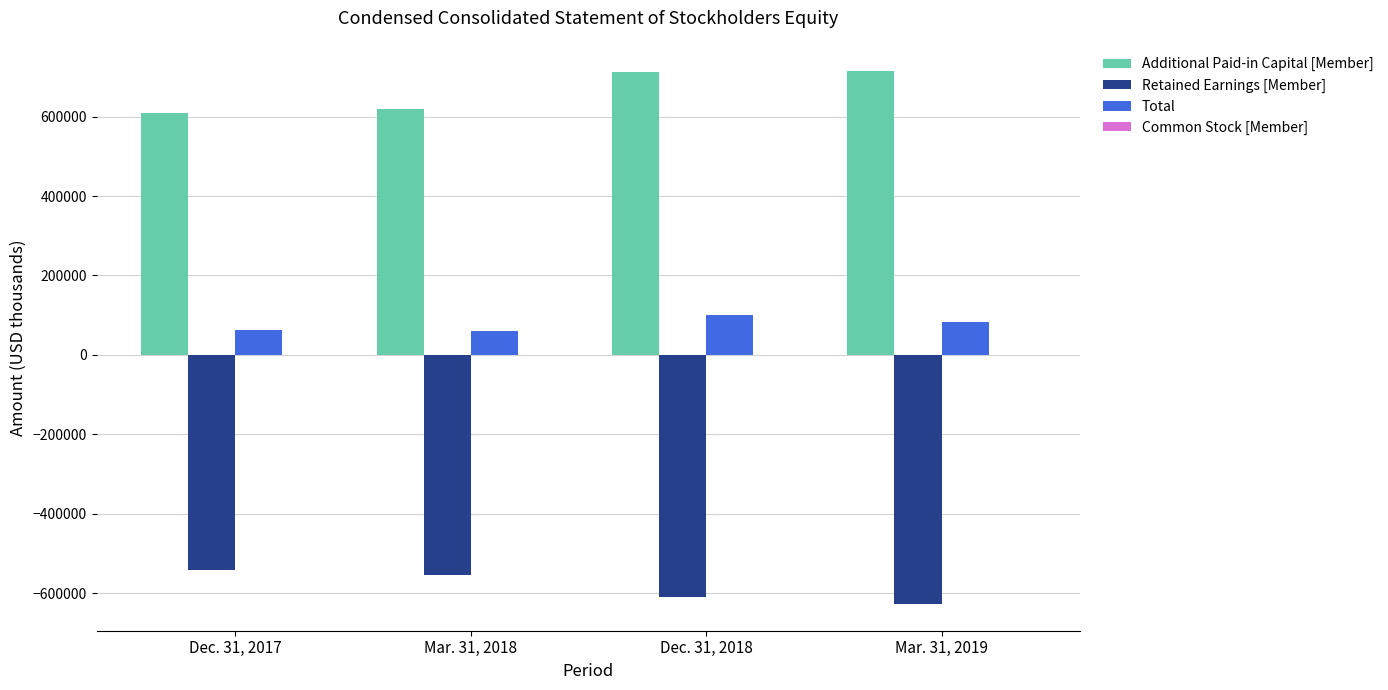

The value of Retained Earnings [Member] at Dec. 31, 2017 is -541586. True or false?

True